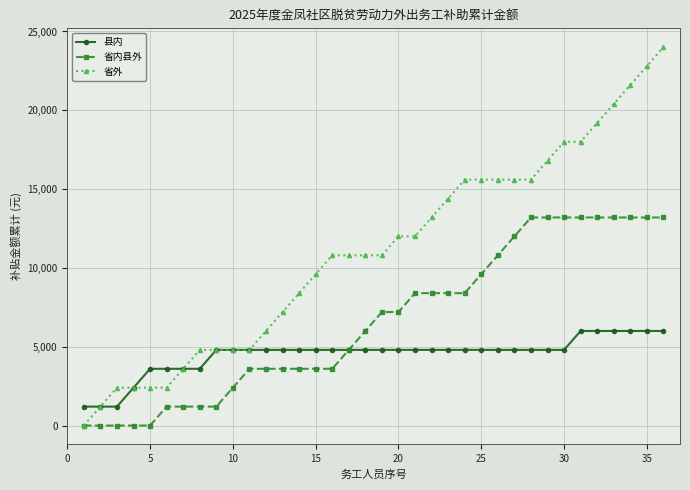

How many lines are shown in the chart?

3